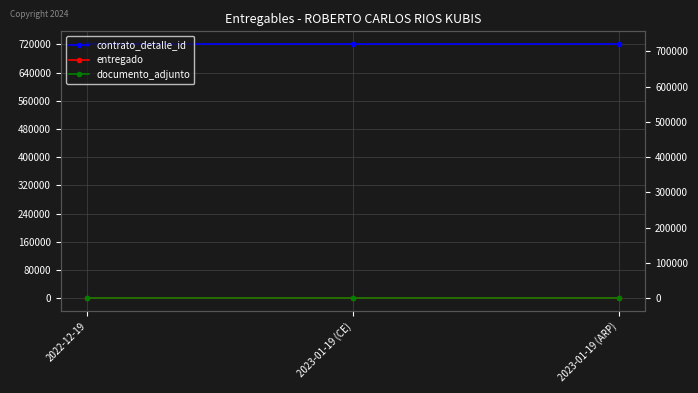

Rank the series at 2023-01-19 (ARP) from highest to lowest value.

contrato_detalle_id, entregado, documento_adjunto